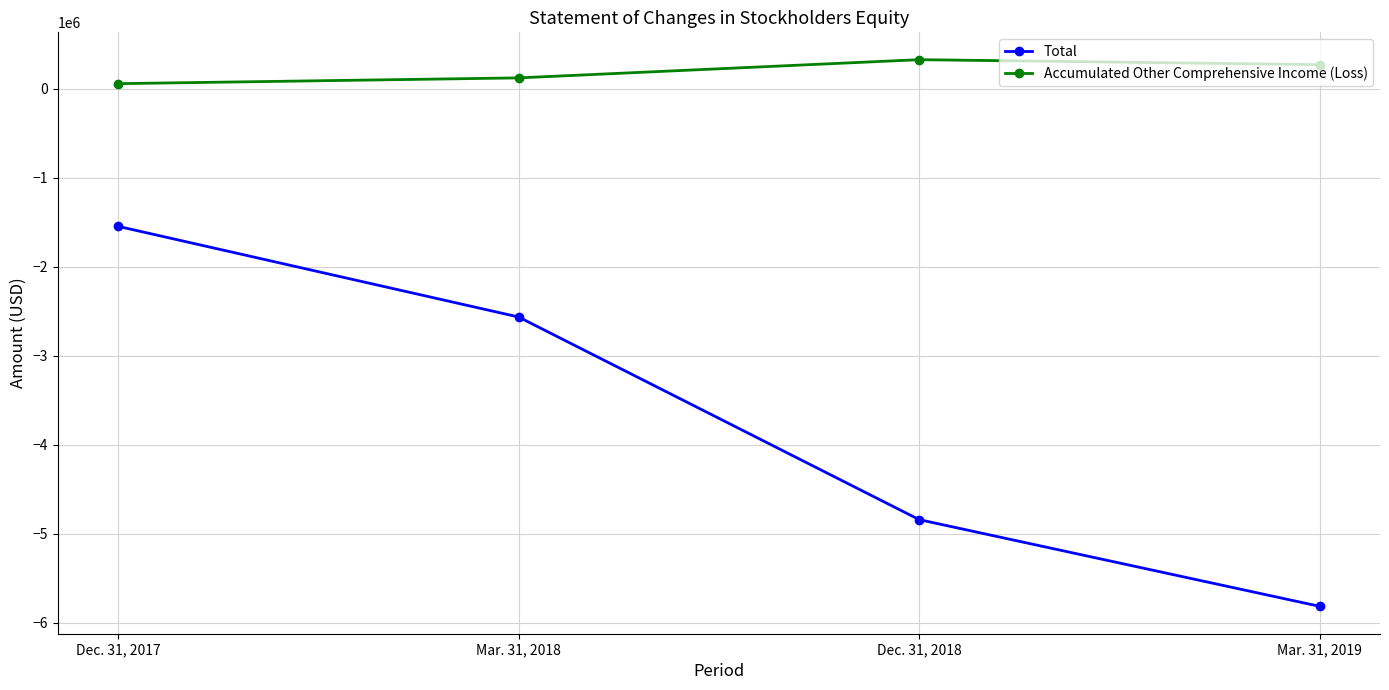

How many values in the Total series are below -2563348?

2